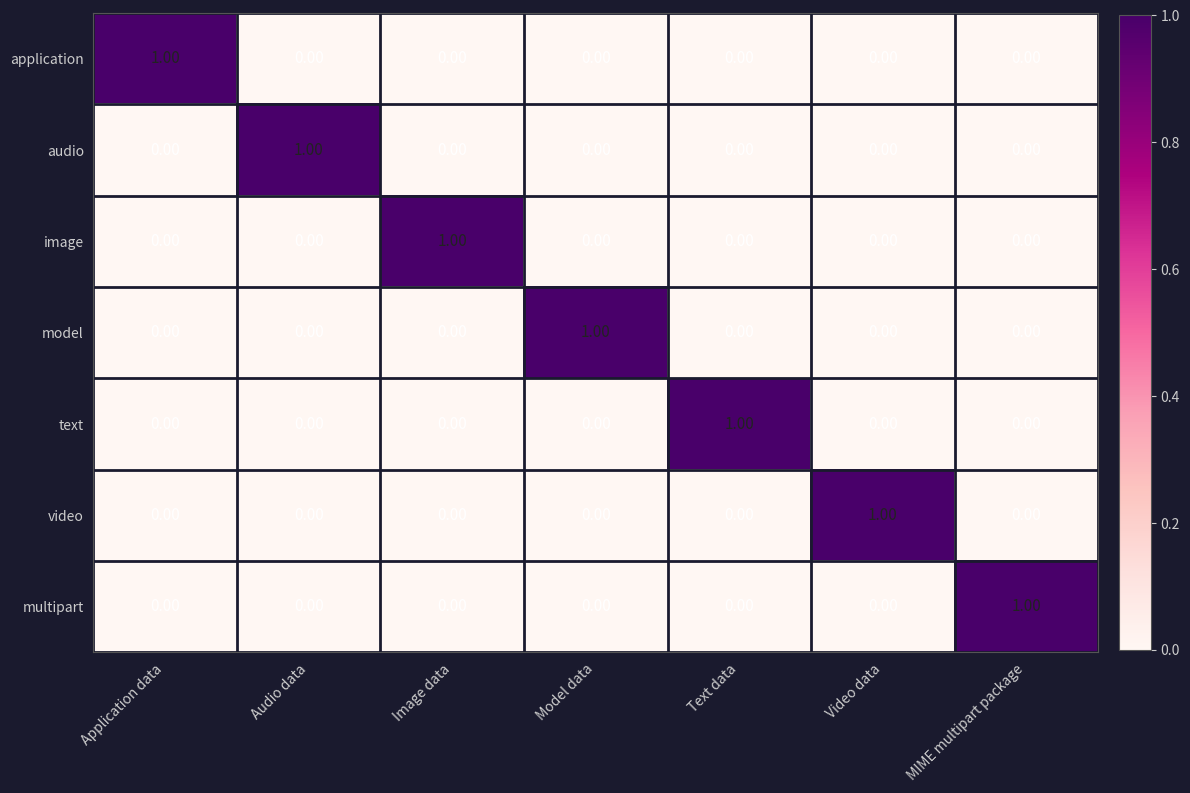

Is the value of application at Model data greater than the value of text at Text data?

No